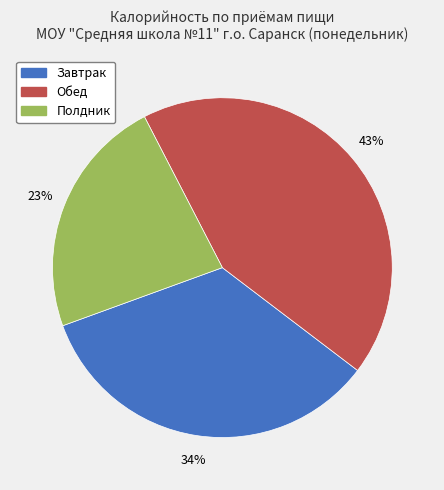

Does Полдник represent more than half of the total?

No